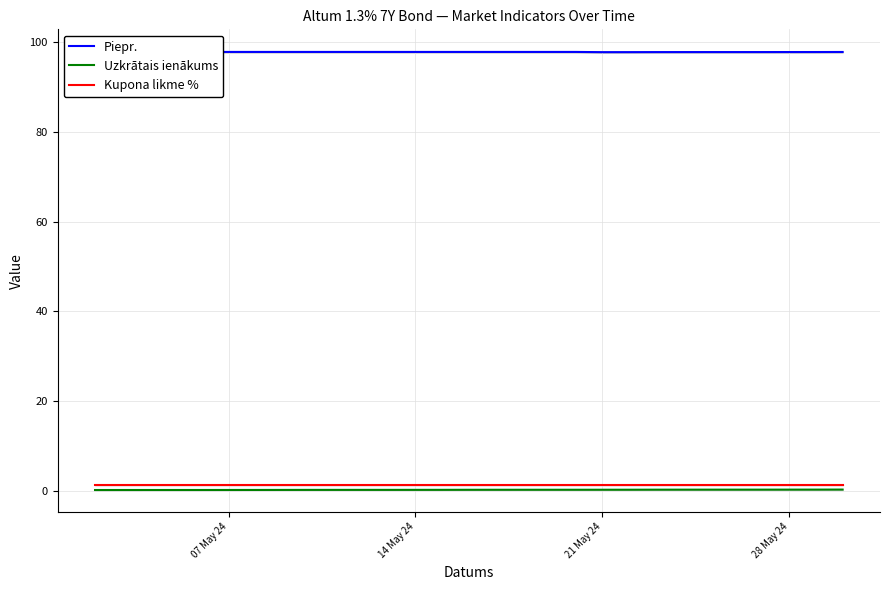

The Kupona likme % series shows 1.3 at 07 May 24. True or false?

True